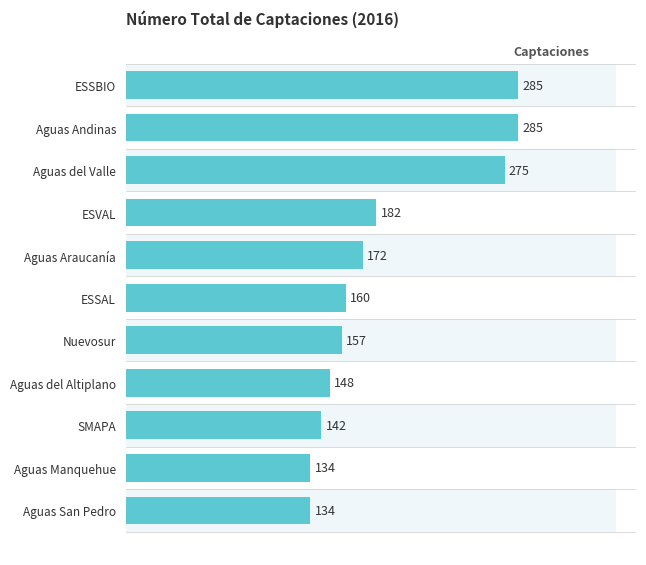

What is the average value?

189